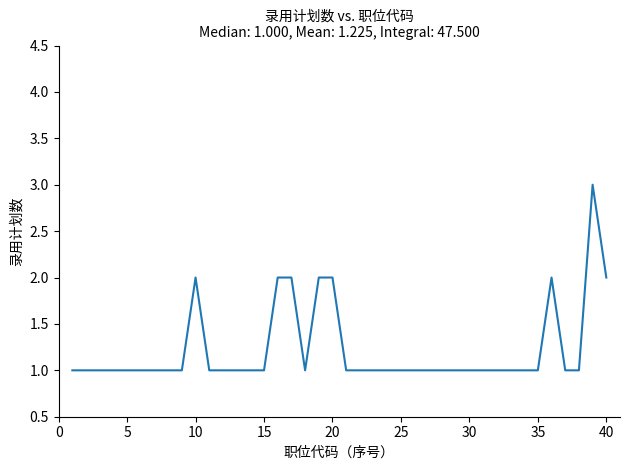

What is the minimum value shown in the chart?

1